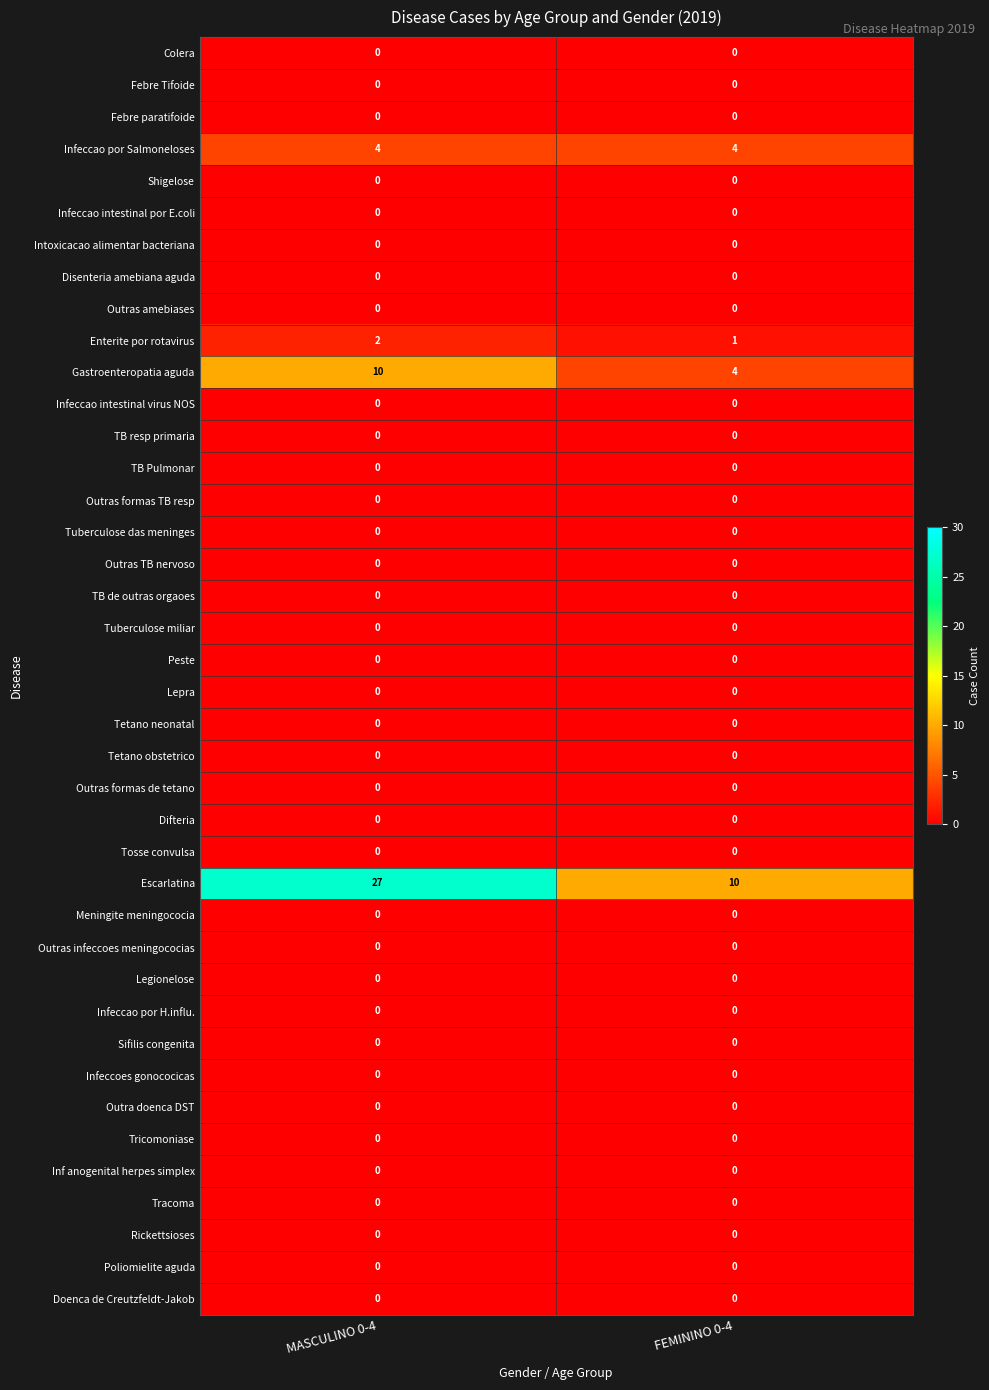

Between MASCULINO 0-4 and FEMININO 0-4, which series saw the biggest shift?

Escarlatina